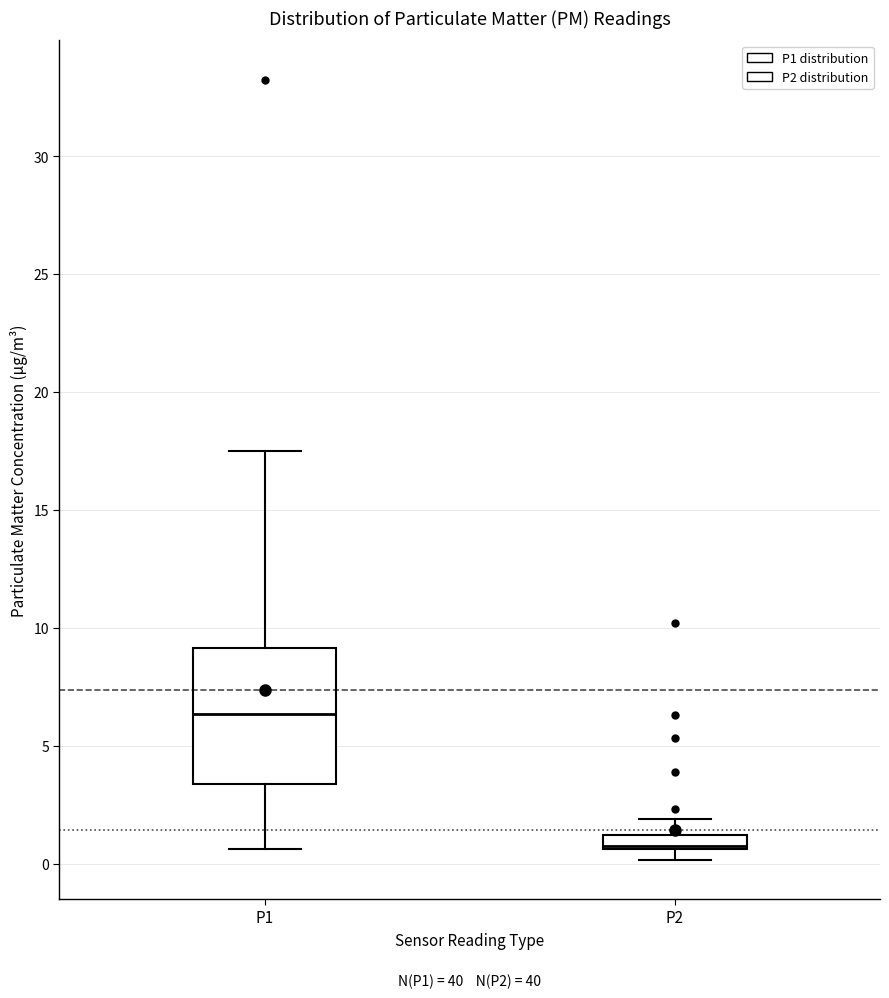

Comparing the boxes themselves (not the whiskers), which one is the tallest?

P1